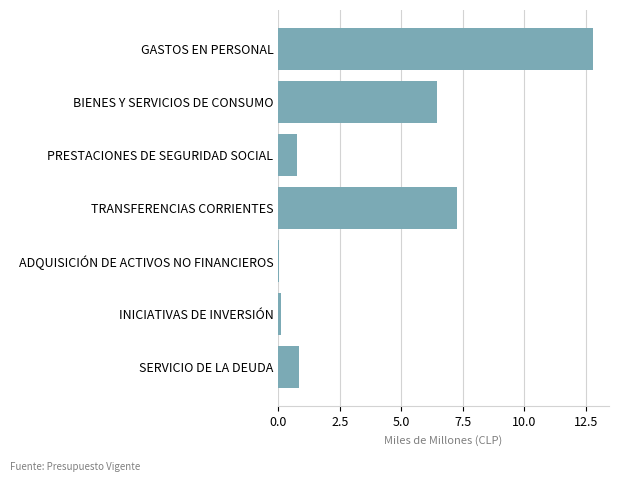

What is the sum of all values?

28.3